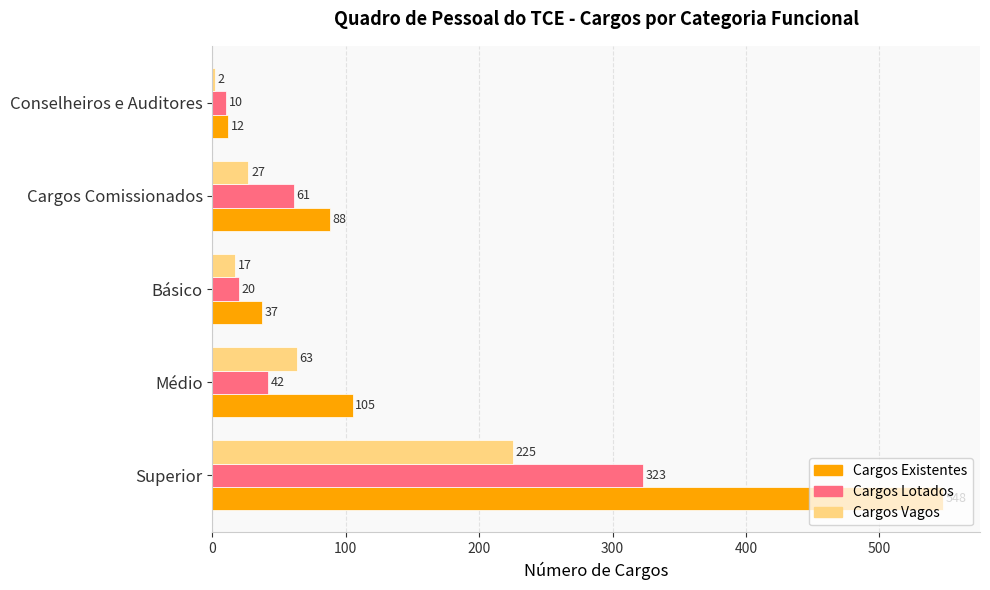

Which series has the largest range (max minus min)?

Cargos Existentes